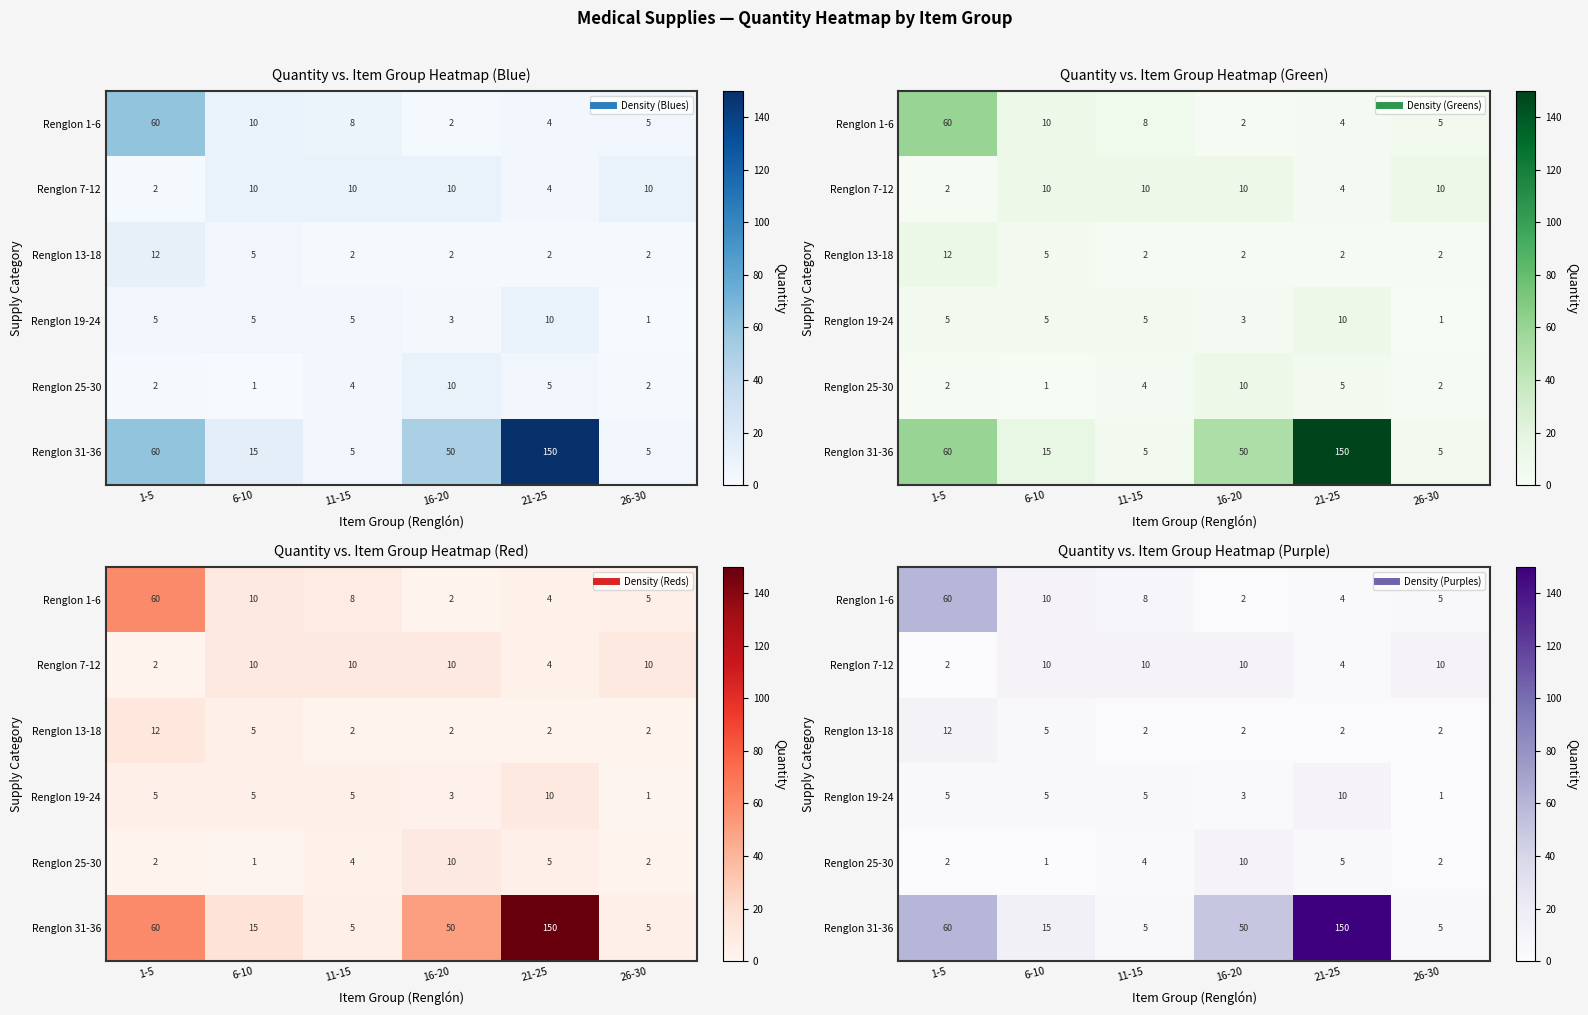

Which series changed the most between 1-5 and 16-20?

Renglon 1-6